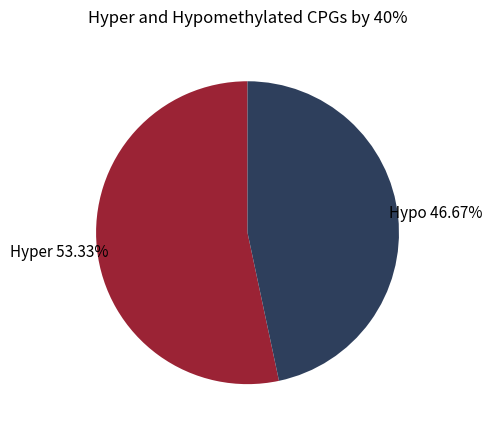

Is there any slice that represents more than half of the pie?

Yes